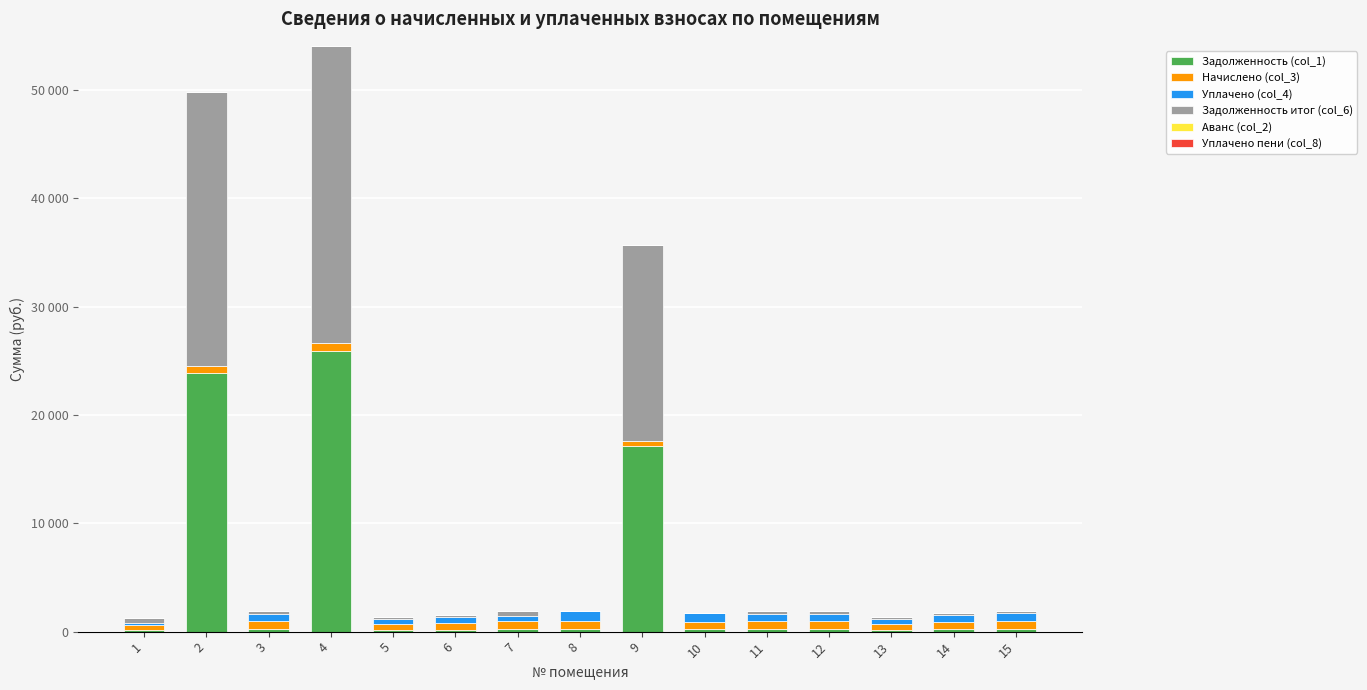

Are the bars horizontal?

No